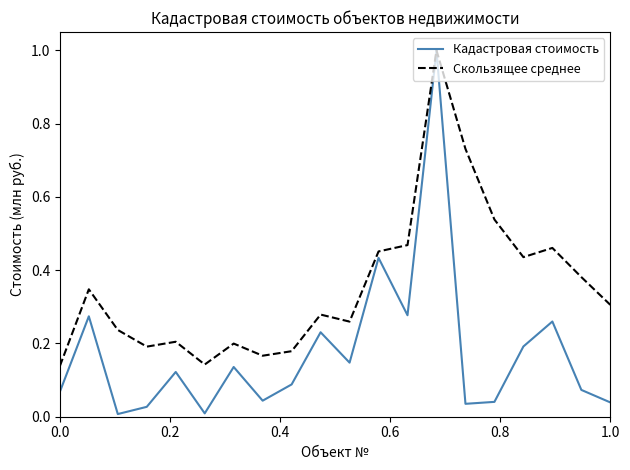

What is the highest value of the Кадастровая стоимость series?

1.0